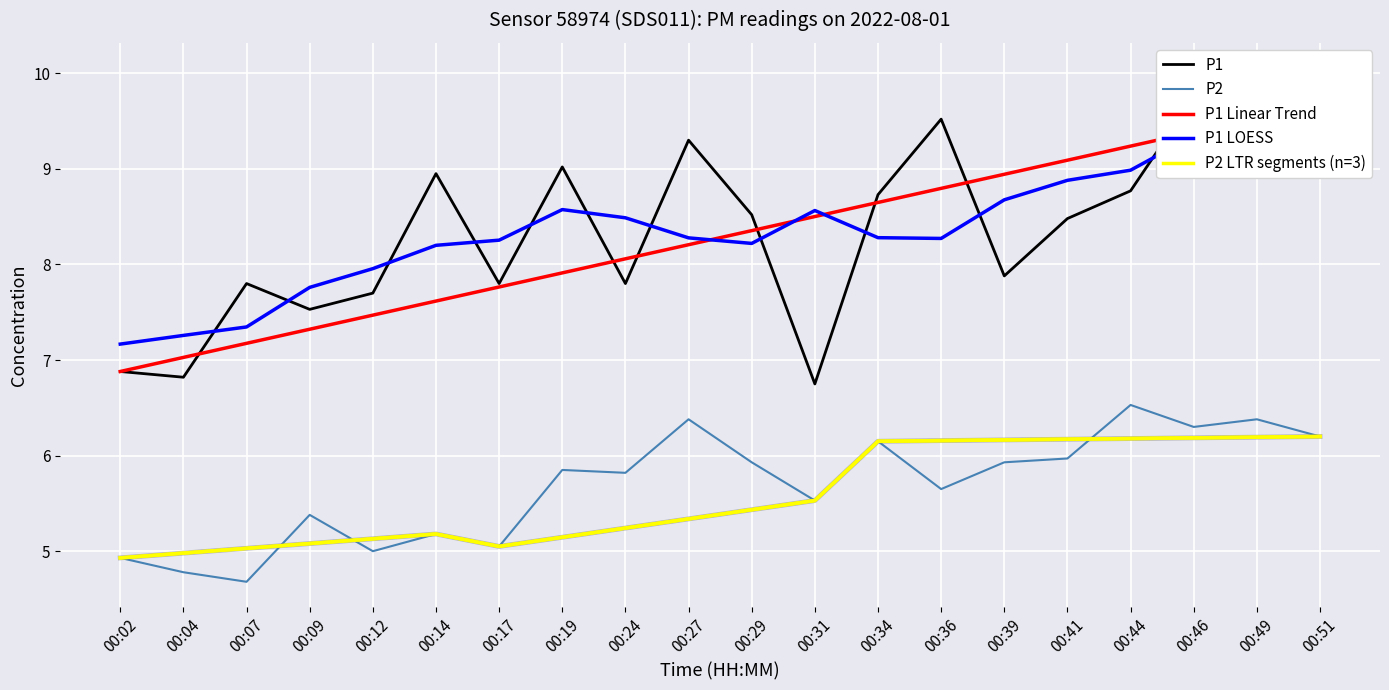

How many interior local valleys does the P2 LTR segments (n=3) series have?

1